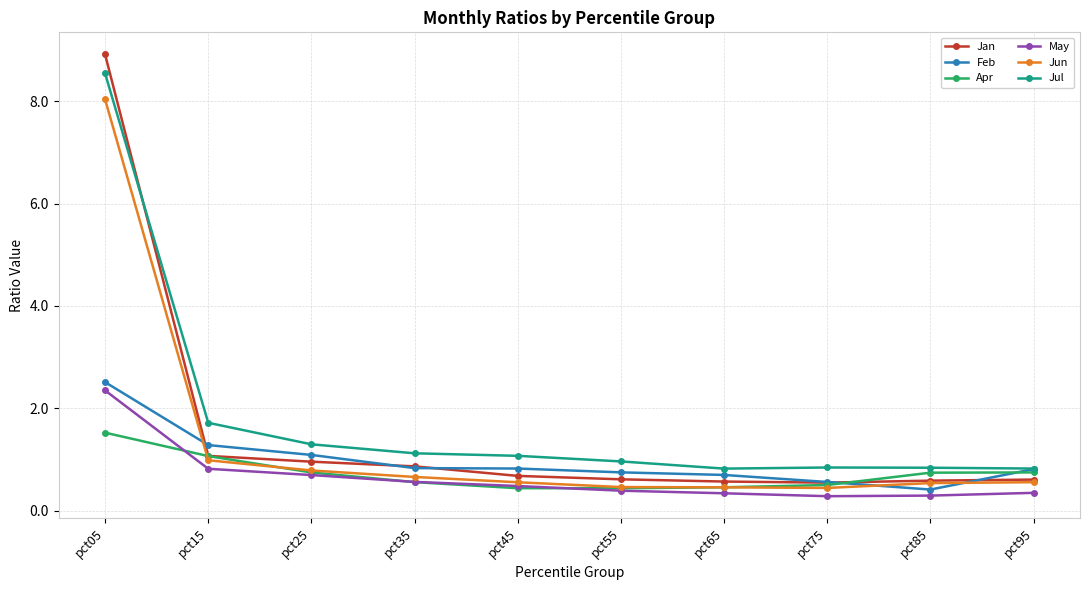

After their last crossing, which series has the higher values: Feb or Jun?

Feb